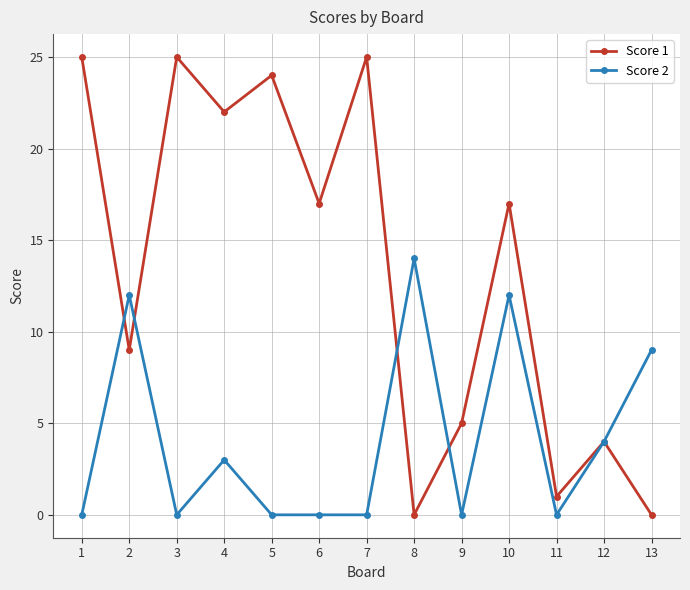

Reading left to right, extract all data points from this chart.

Score 1: 1=25	2=9	3=25	4=22	5=24	6=17	7=25	8=0	9=5	10=17	11=1	12=4	13=0
Score 2: 1=0	2=12	3=0	4=3	5=0	6=0	7=0	8=14	9=0	10=12	11=0	12=4	13=9